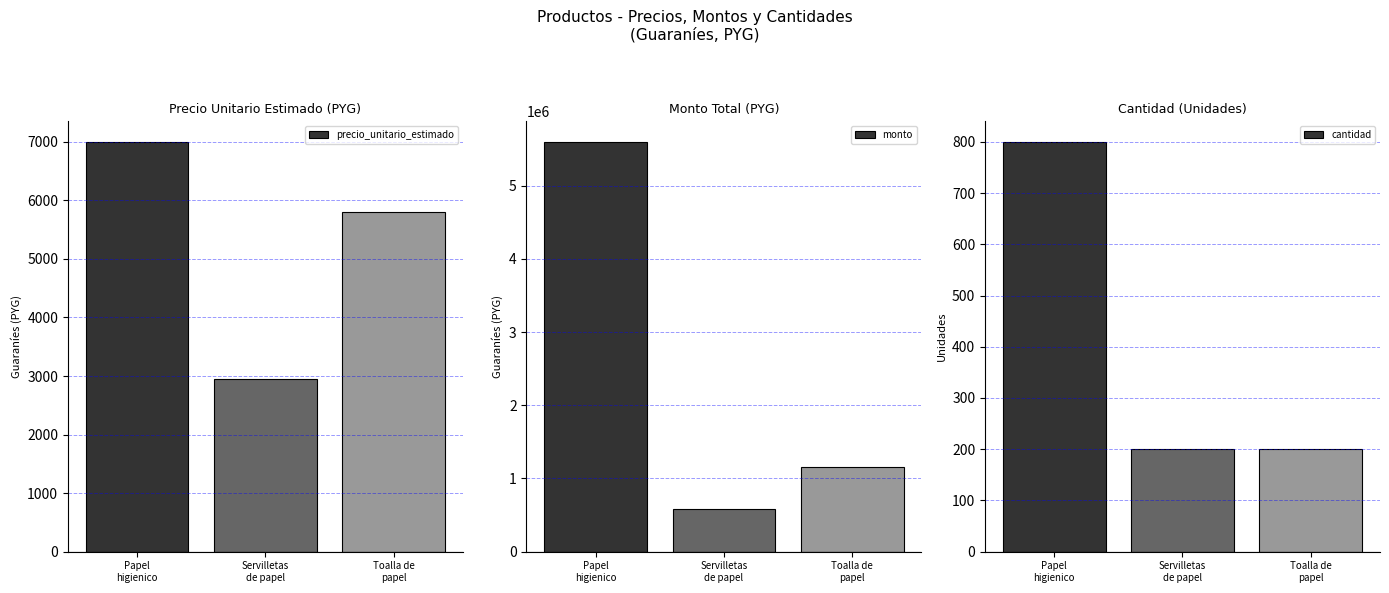

Between Toalla de
papel and Papel
higienico, which is larger?

Papel
higienico